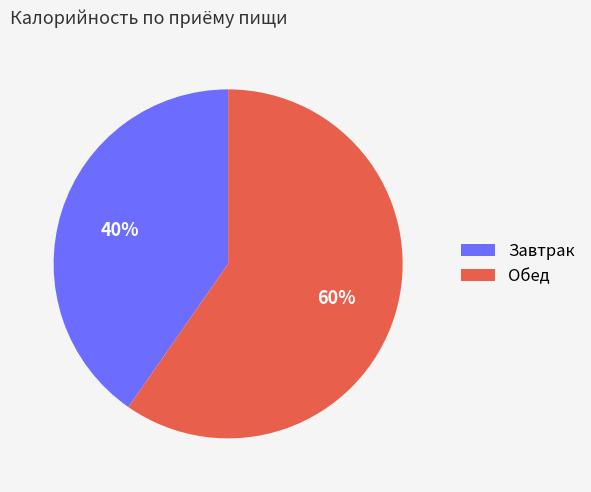

Is the sum of Обед and Завтрак greater than half?

Yes